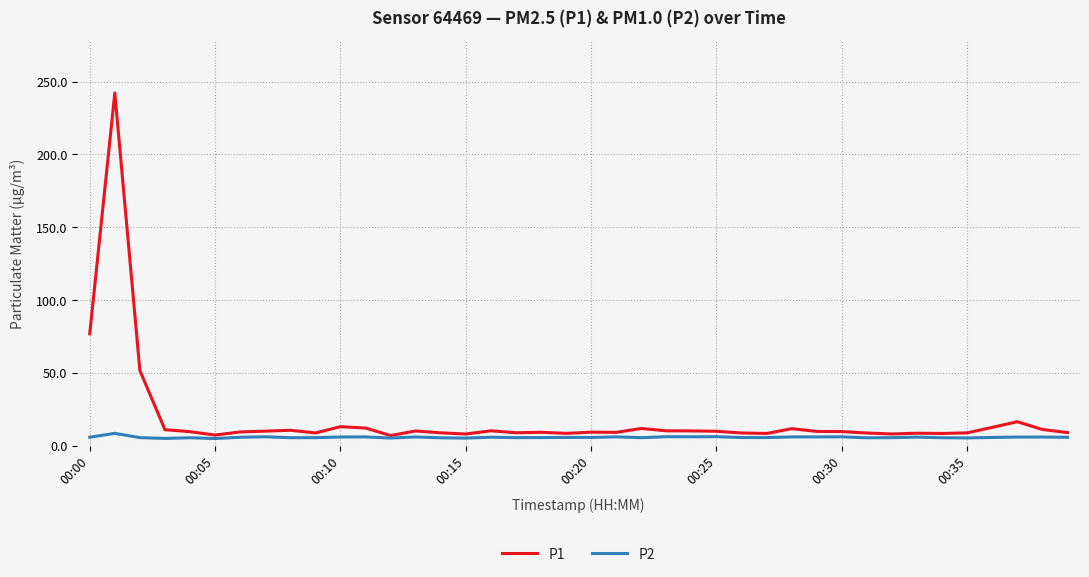

Which series has the largest total across all categories?

P1